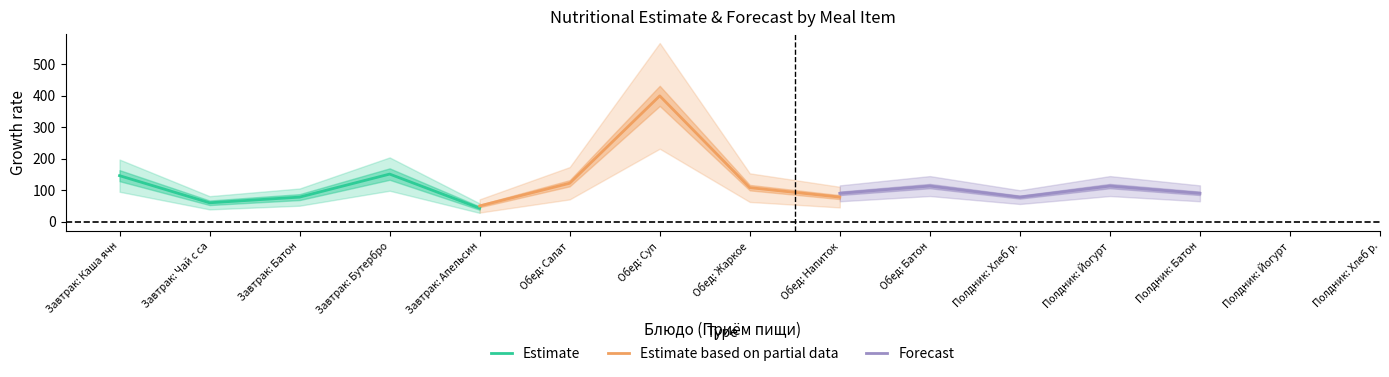

True or false: Estimate and Estimate based on partial data intersect in this chart.

True